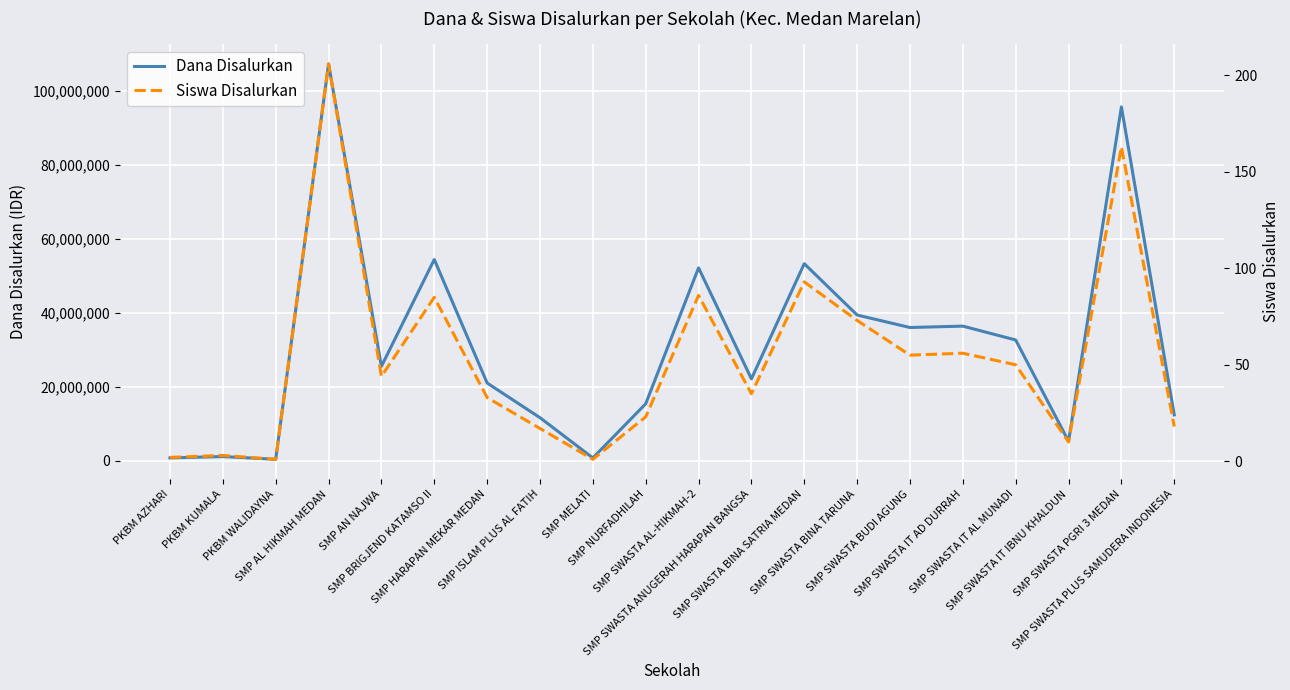

Which series has the largest range (max minus min)?

Dana Disalurkan